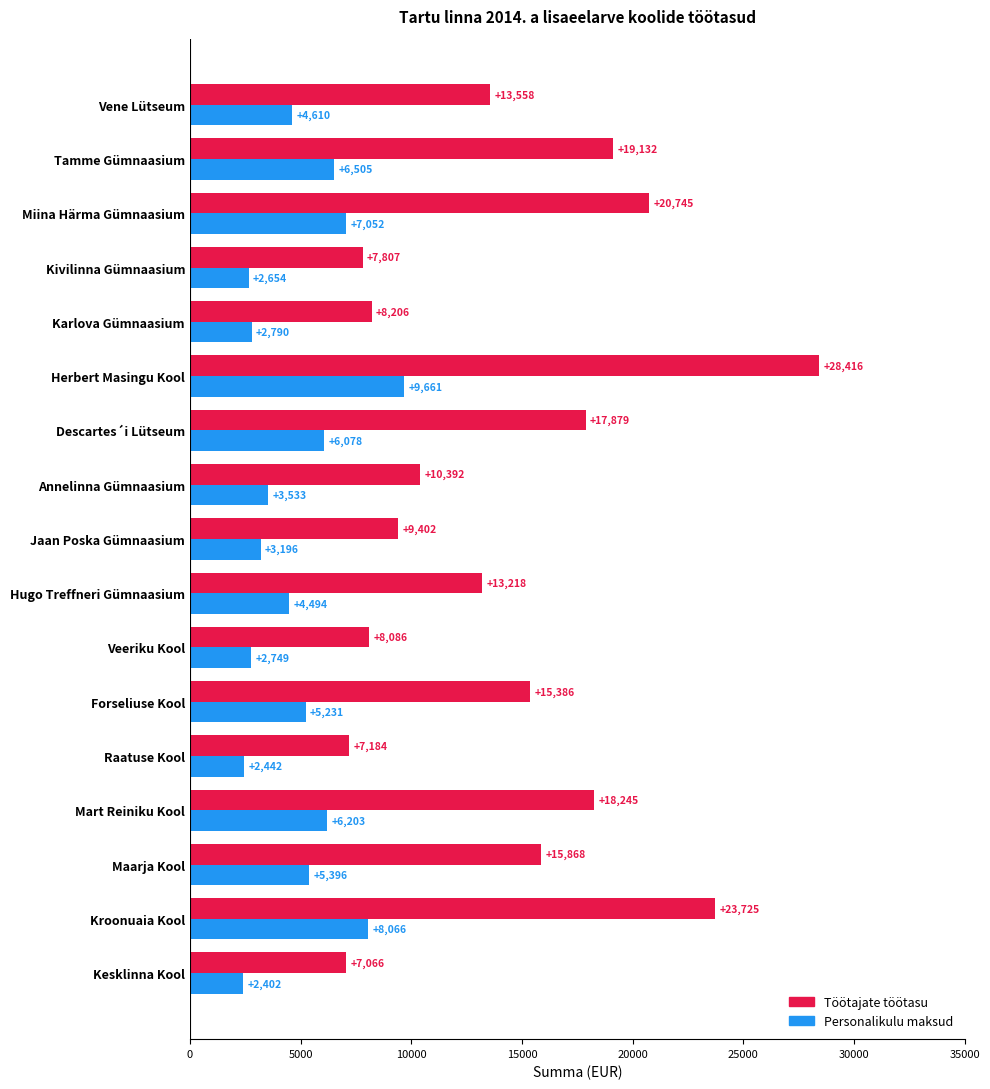

List the series in order of their peak value, highest first.

Töötajate töötasu, Personalikulu maksud